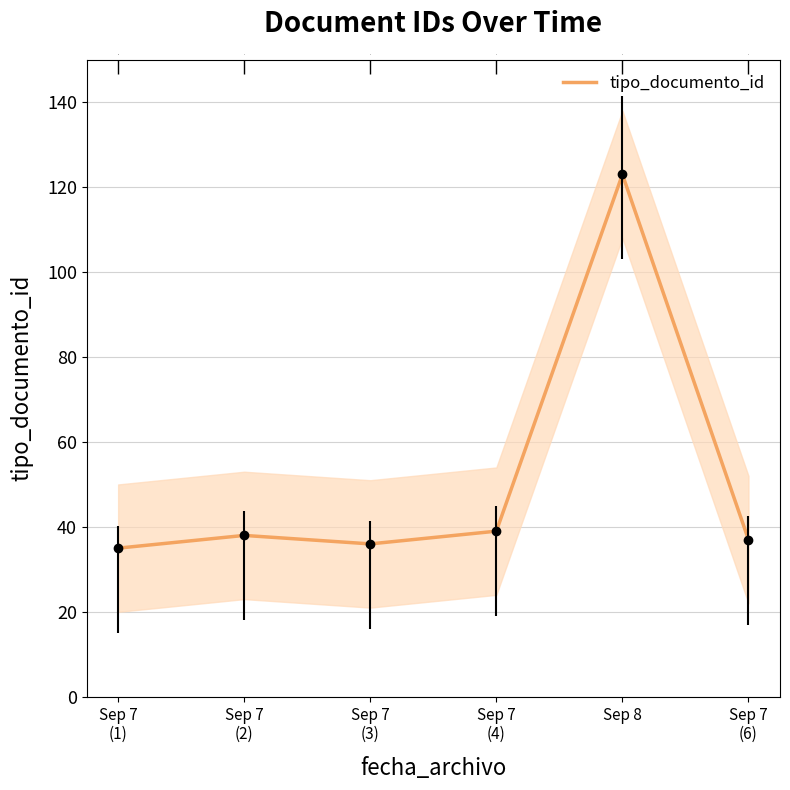

Reading left to right, list all the values displayed in this chart.

Sep 7
(1)=35	Sep 7
(2)=38	Sep 7
(3)=36	Sep 7
(4)=39	Sep 8=123	Sep 7
(6)=37